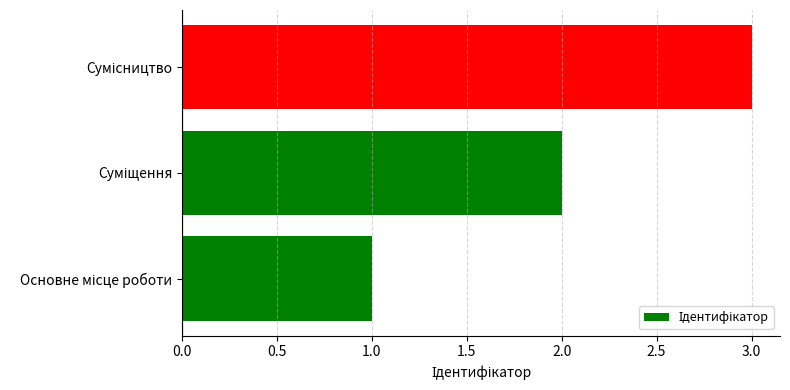

What is the greatest value displayed?

3